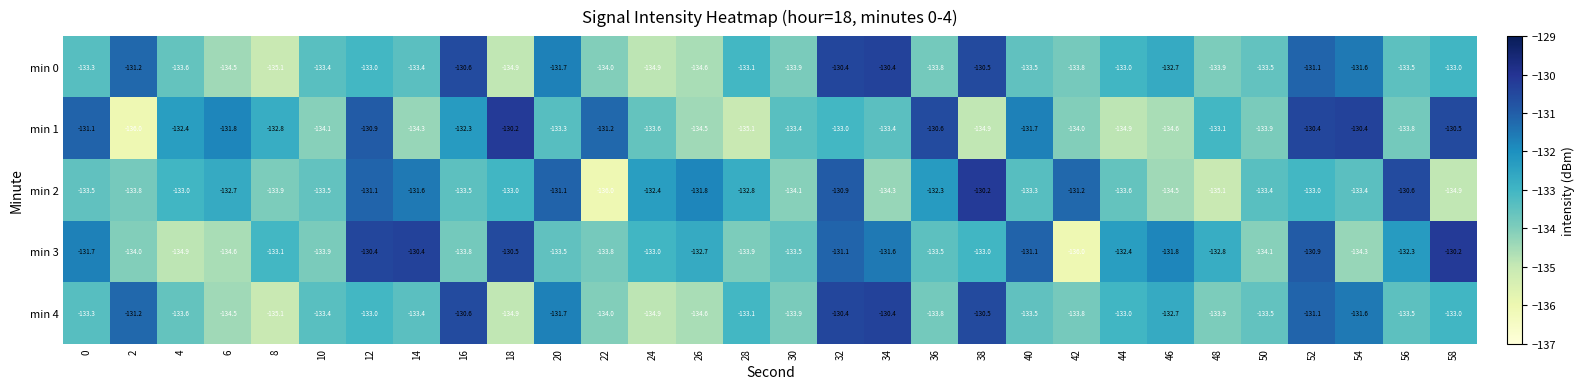

What is the difference between the second highest and second lowest values in the min 0 series?

4.5